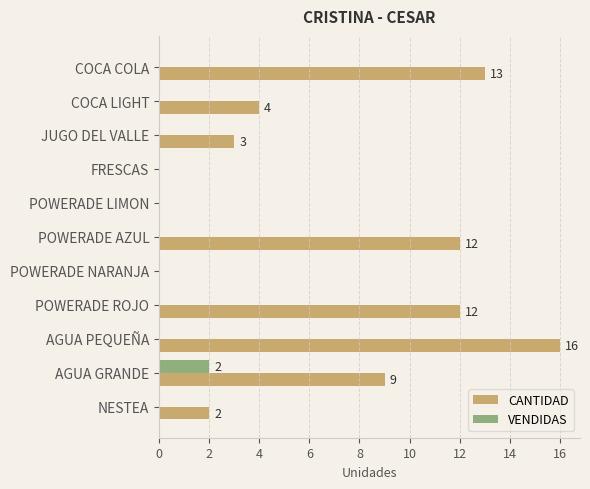

Is the value of VENDIDAS at AGUA GRANDE greater than the value of CANTIDAD at POWERADE NARANJA?

Yes